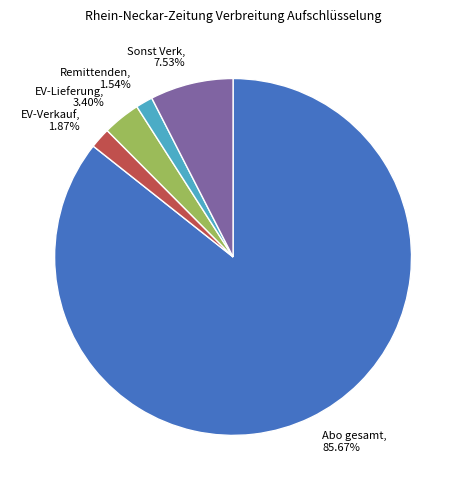

Does any single category account for the majority?

Yes